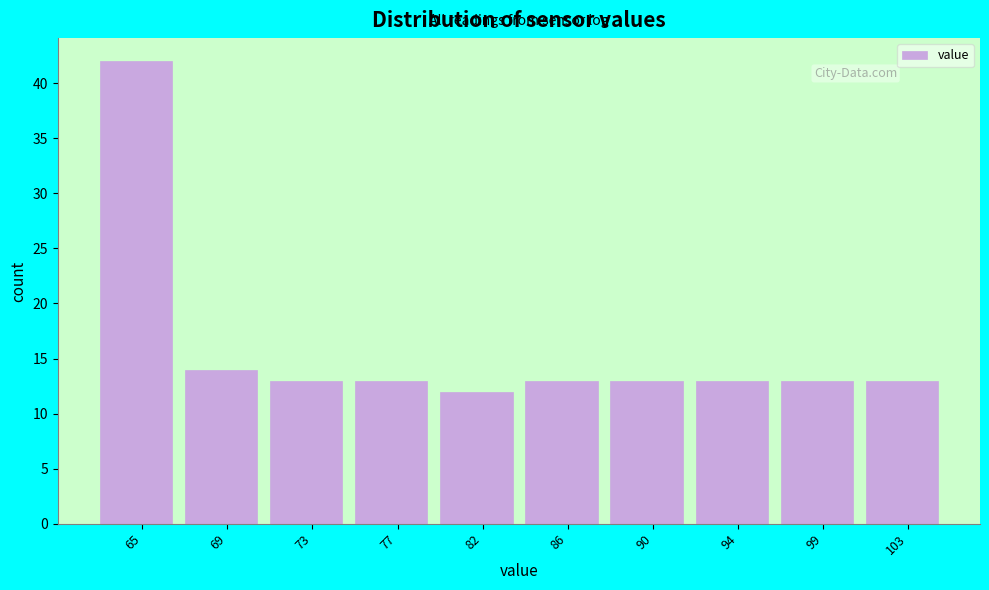

Reading right to left, extract all data points from this chart.

103=13	99=13	94=13	90=13	86=13	82=12	77=13	73=13	69=14	65=42